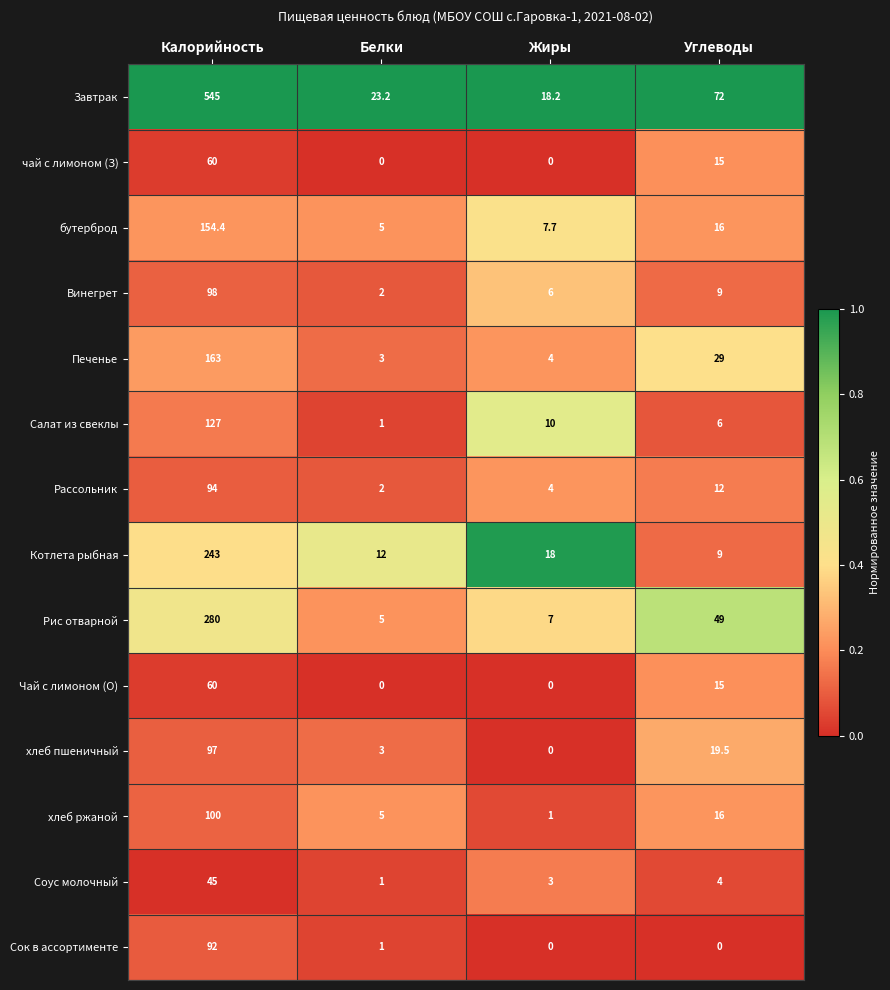

What is the difference between the Котлета рыбная values at Калорийность and Жиры?

225.0